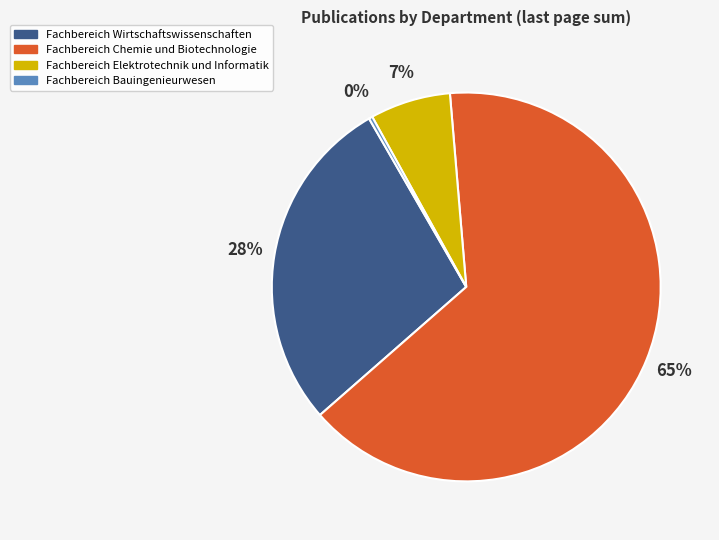

Is there a majority slice in this chart?

Yes